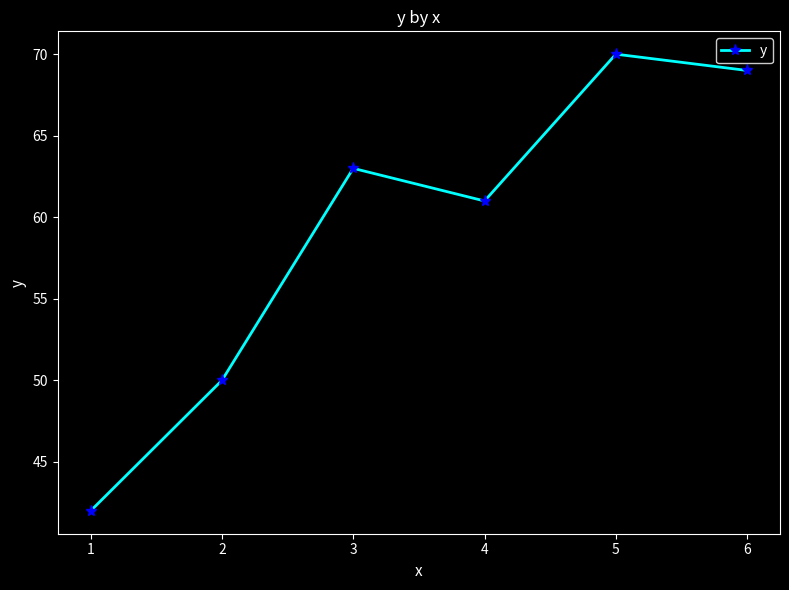

Where is the data nearest to the value 56?

4